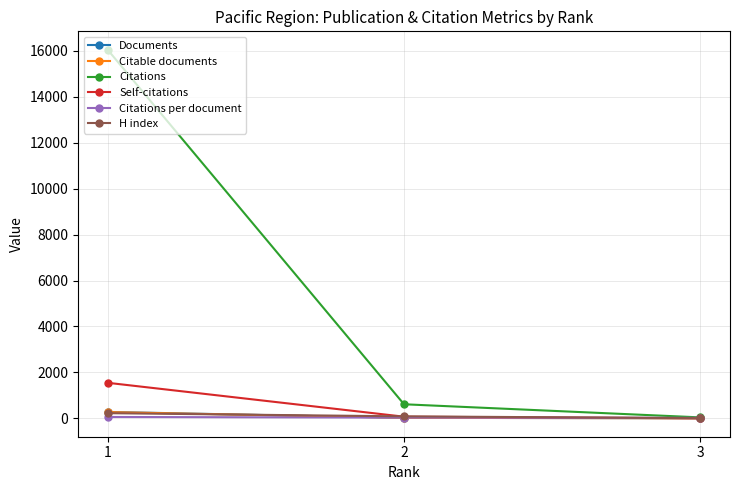

What is the difference between the Citations values at 2 and 3?

572.0